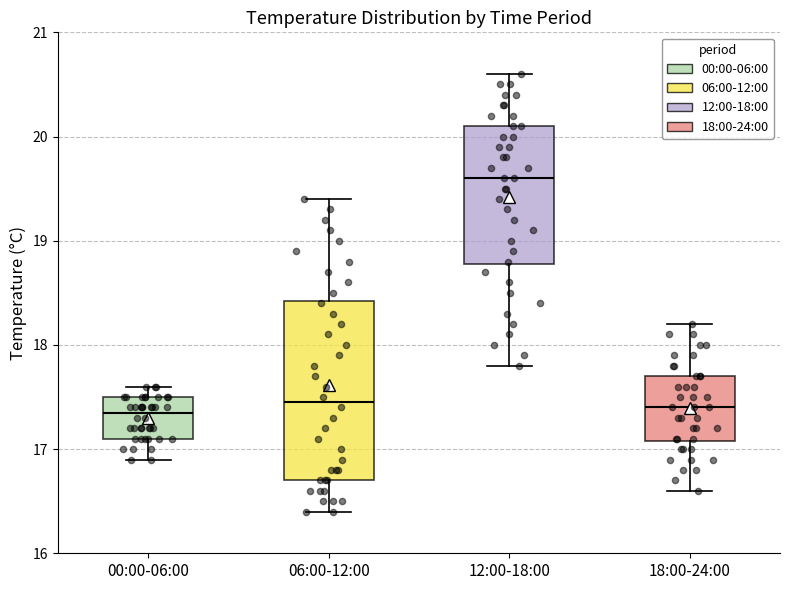

Comparing the boxes themselves (not the whiskers), which one is the tallest?

06:00-12:00